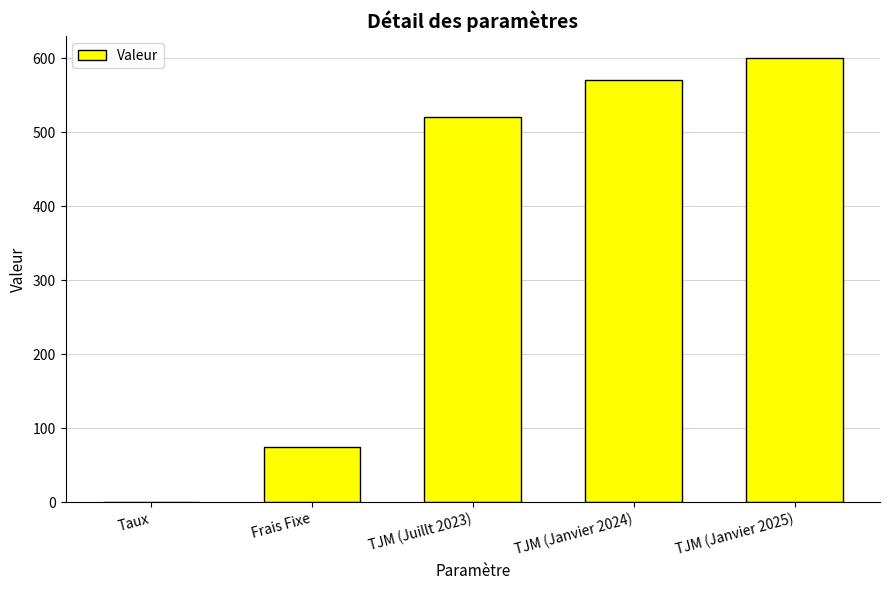

Are the bars grouped side by side (vs. stacked)?

No